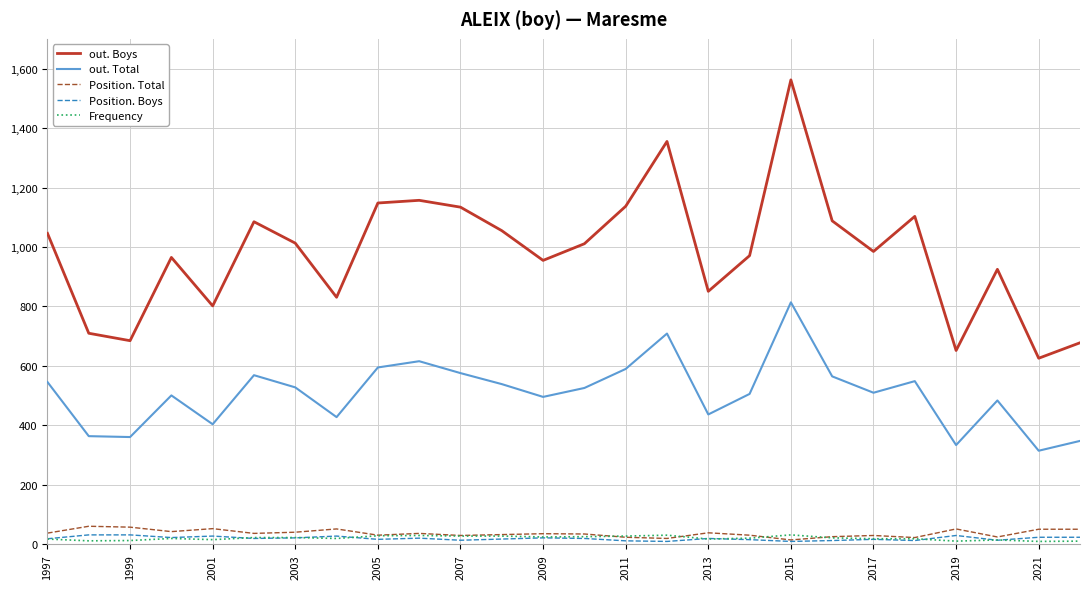

Which series has the largest total across all categories?

out. Boys